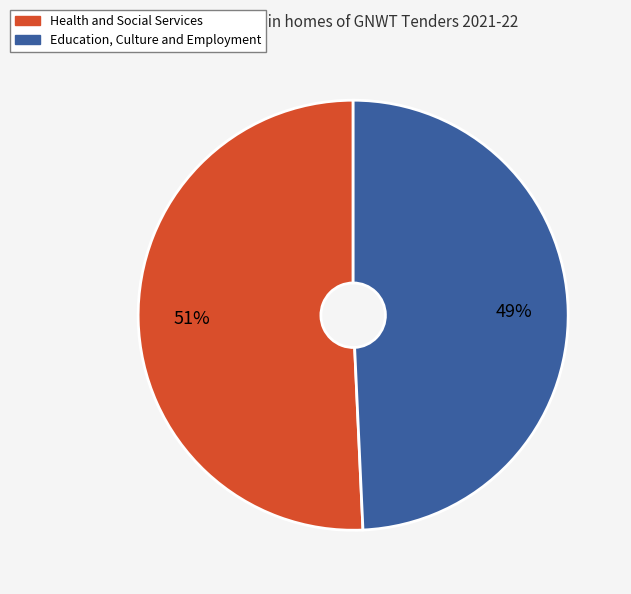

Do Health and Social Services and Education, Culture and Employment together represent more than half of the pie?

Yes